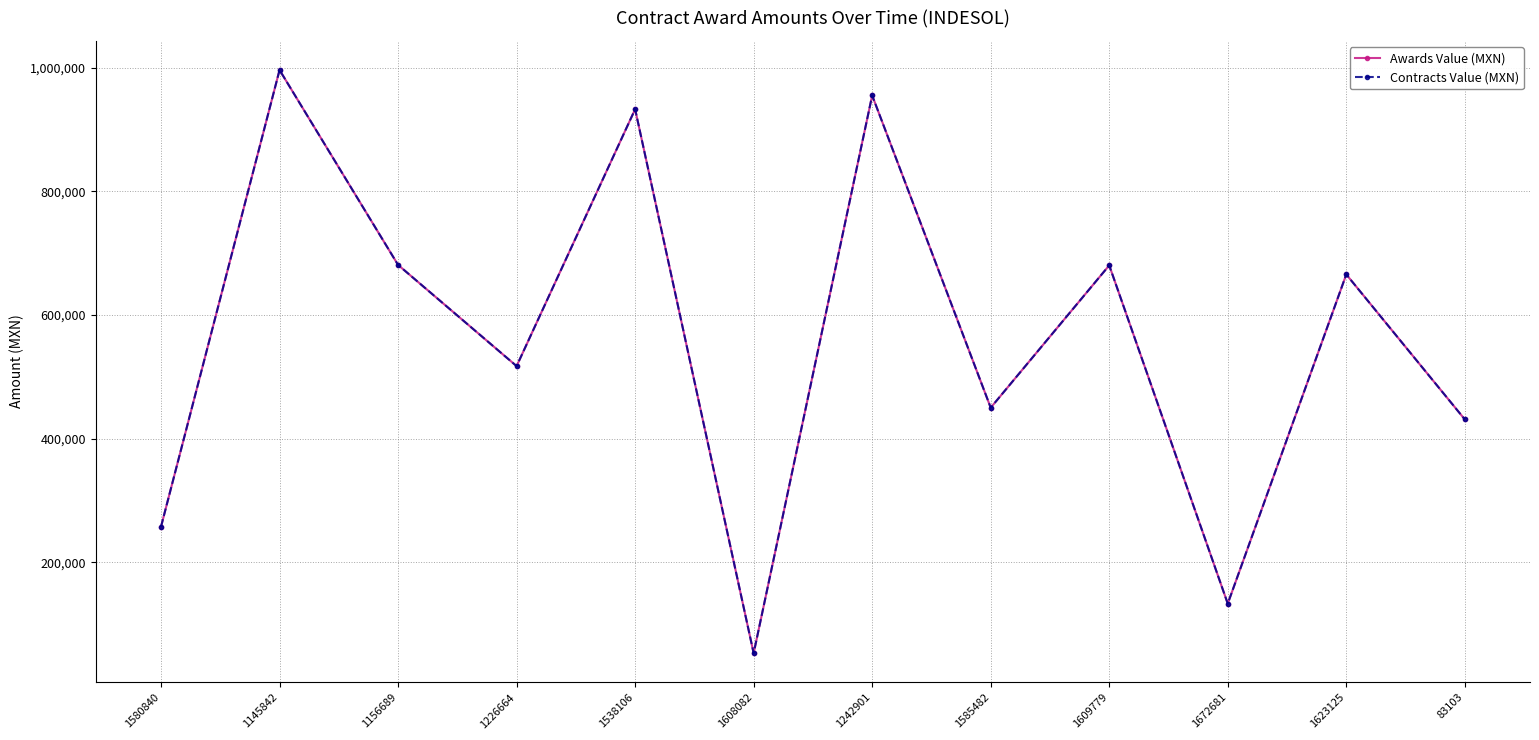

True or false: Awards Value (MXN) and Contracts Value (MXN) cross at least once.

False